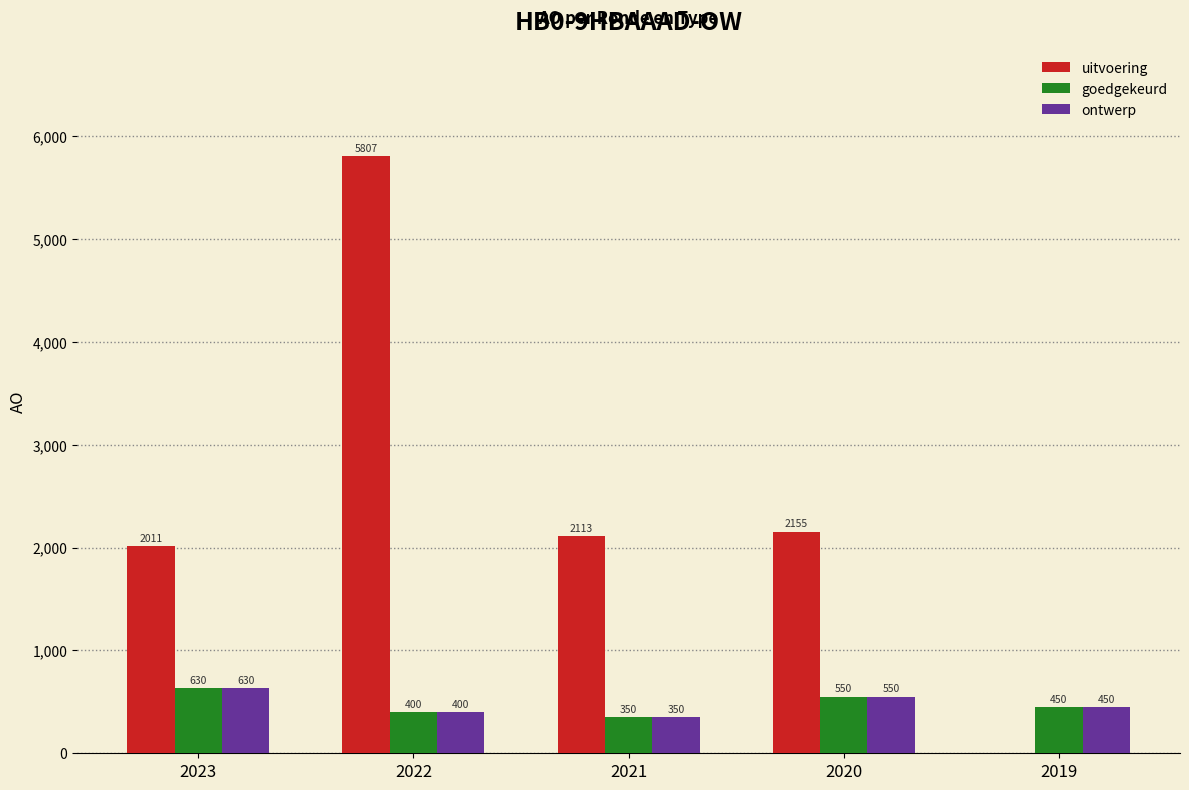

What is the sum of all uitvoering values?

12086